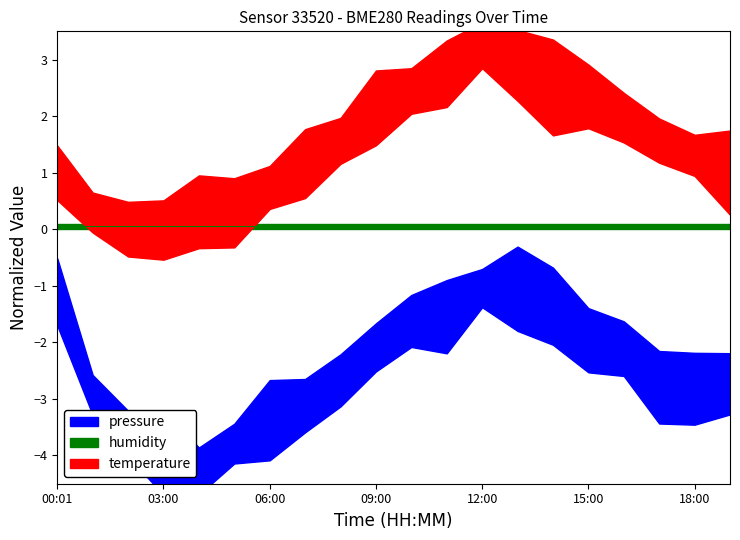

How many lines are shown in the chart?

2